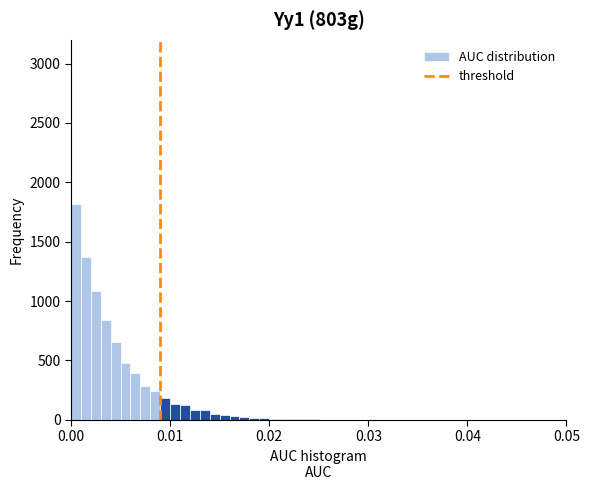

Read against the x-axis, roughly where is the centre of the tallest bar?

0.001